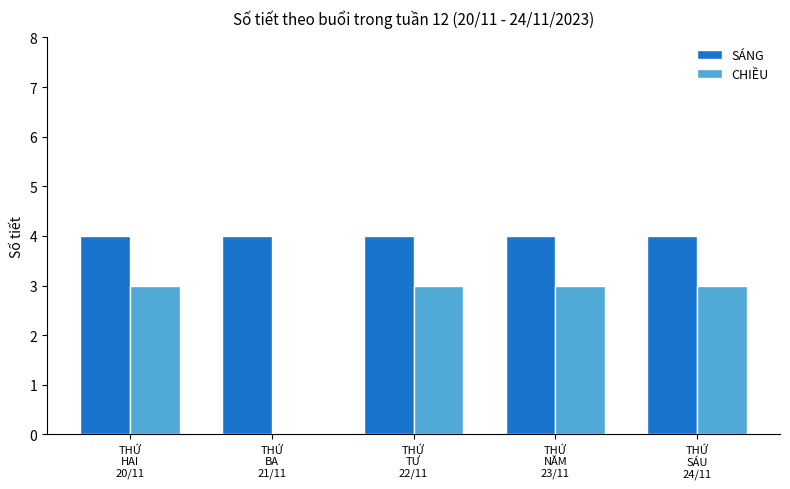

What is the maximum value shown in the chart?

4